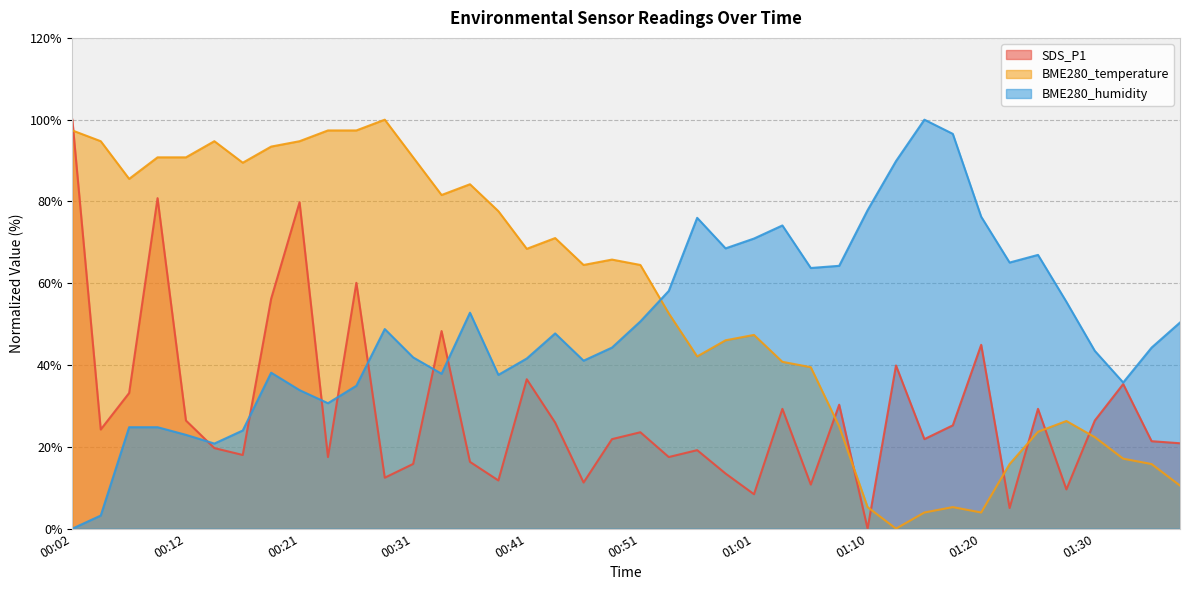

Where does the BME280_temperature series first go above 64?

00:02